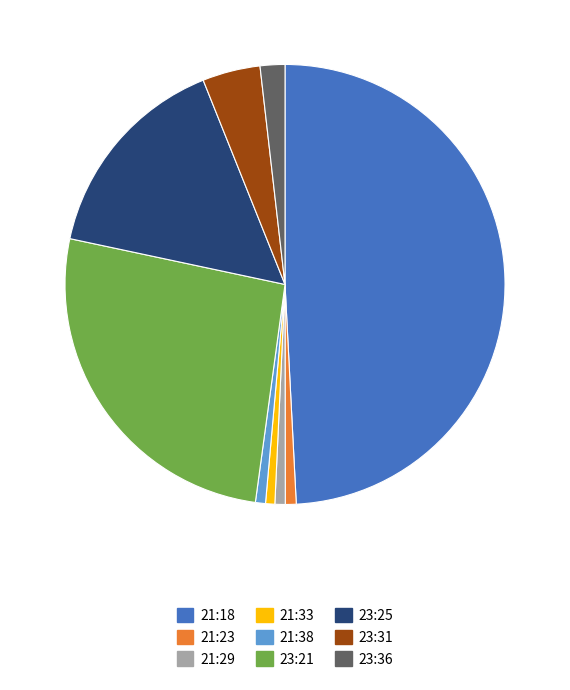

Does 21:23 account for over 50% of the chart?

No